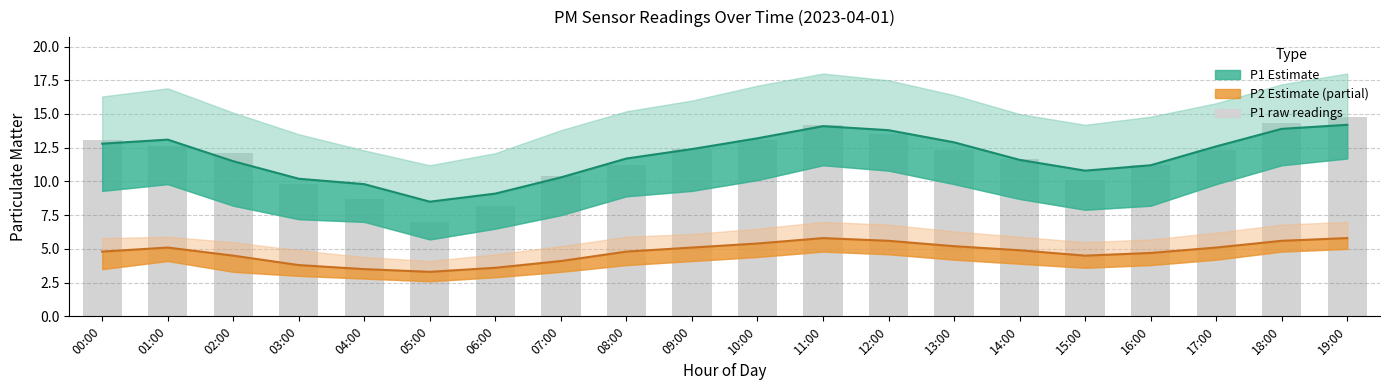

How many series are shown in this chart?

3